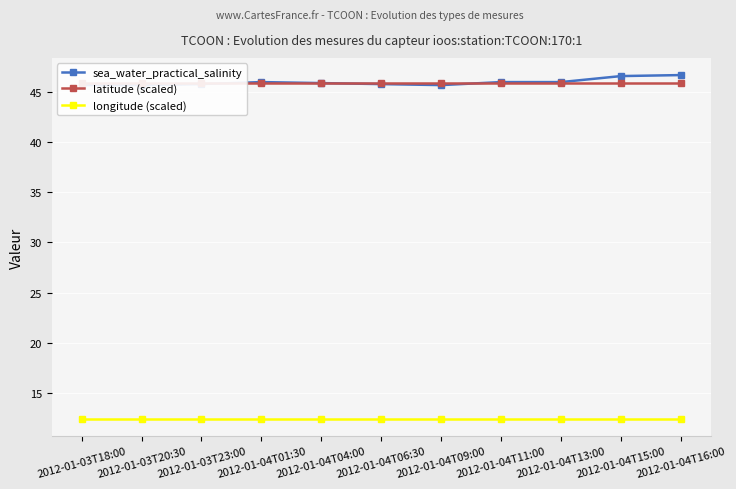

Is it true that latitude (scaled) equals 45.9 at 2012-01-04T15:00?

True